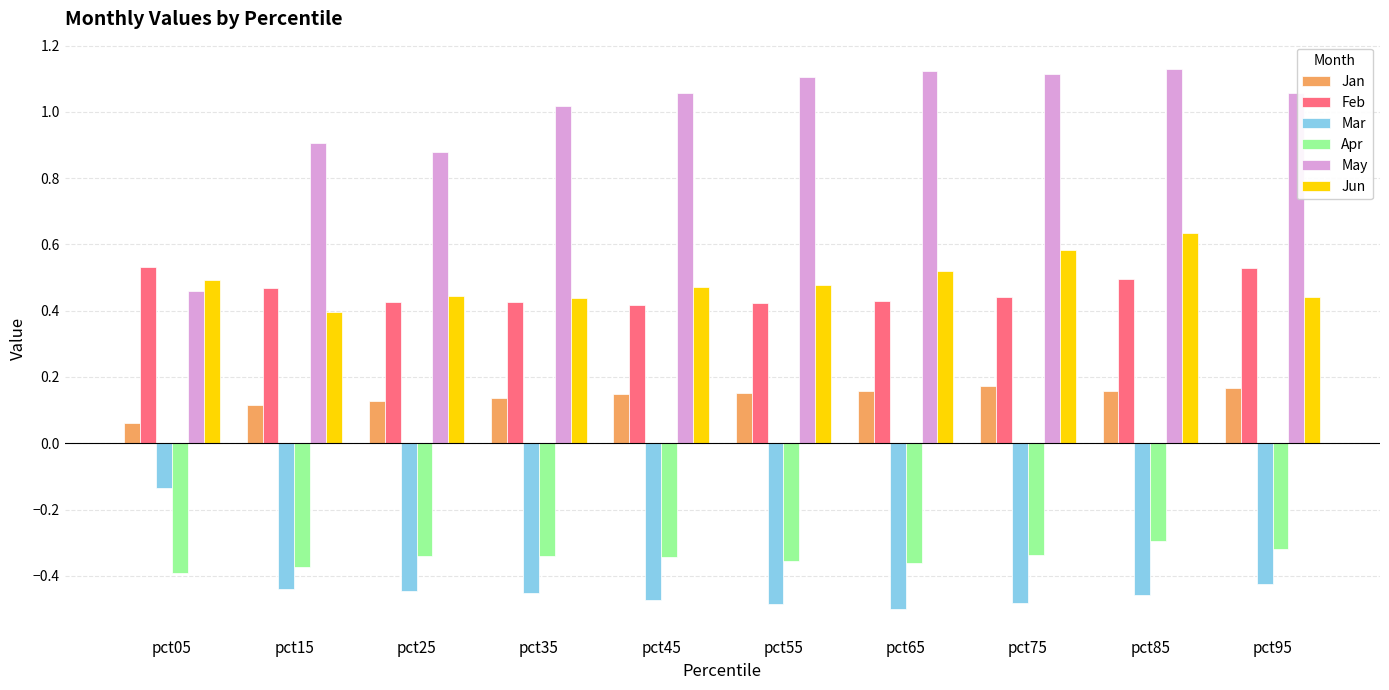

Count the Feb values in the range 0 to 1.

10